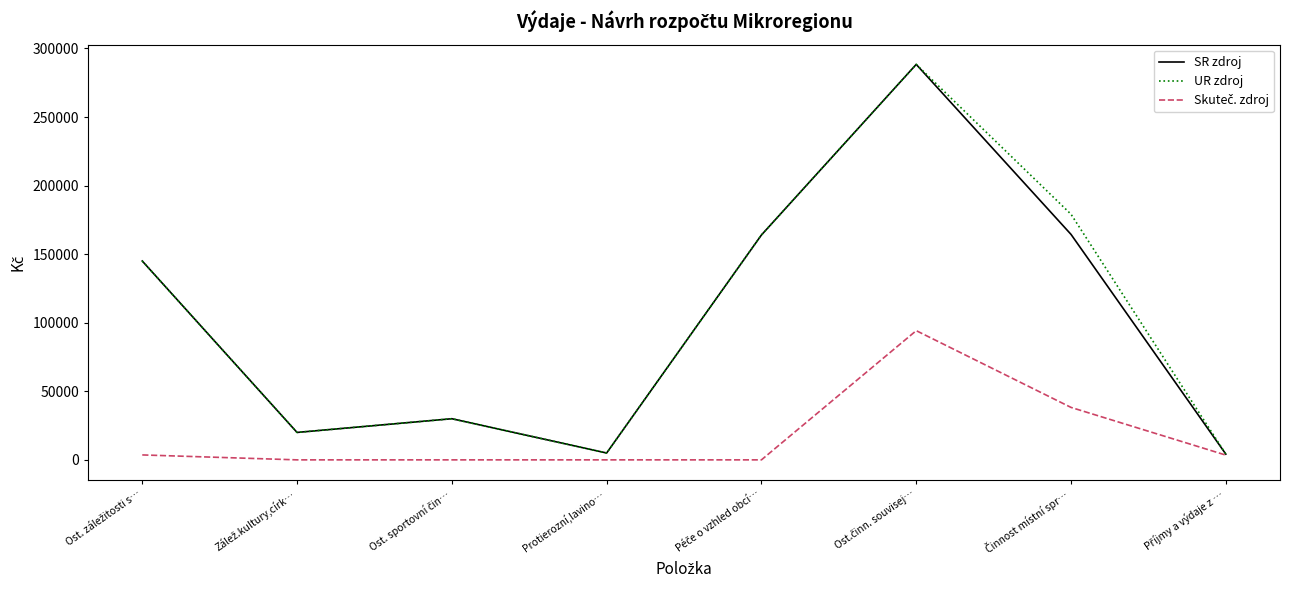

What is the maximum value for UR zdroj?

288356.0